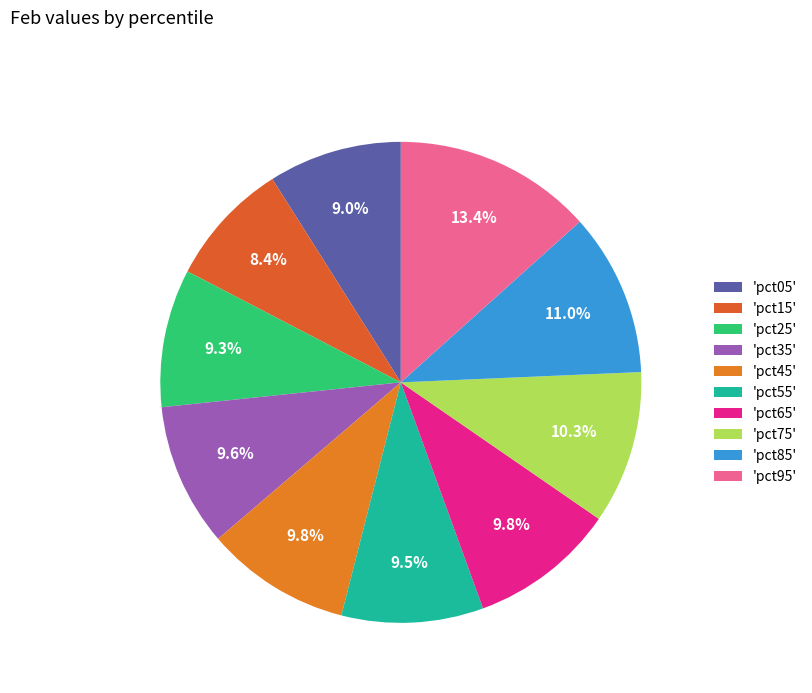

How many segments does this pie chart have?

10